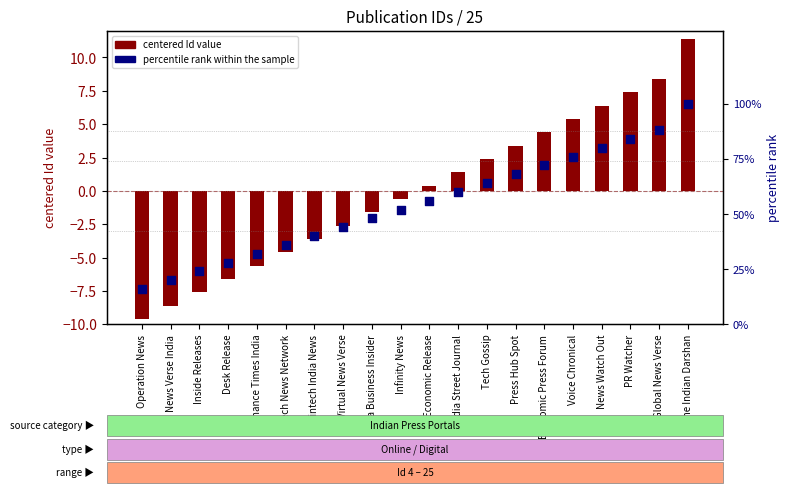

At how many categories does at least one series exceed 16?

19